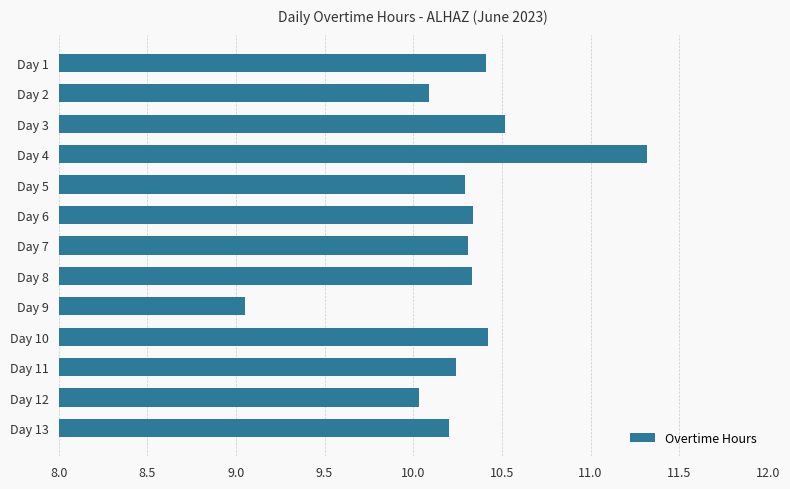

What is the approximate value at Day 1?

10.4